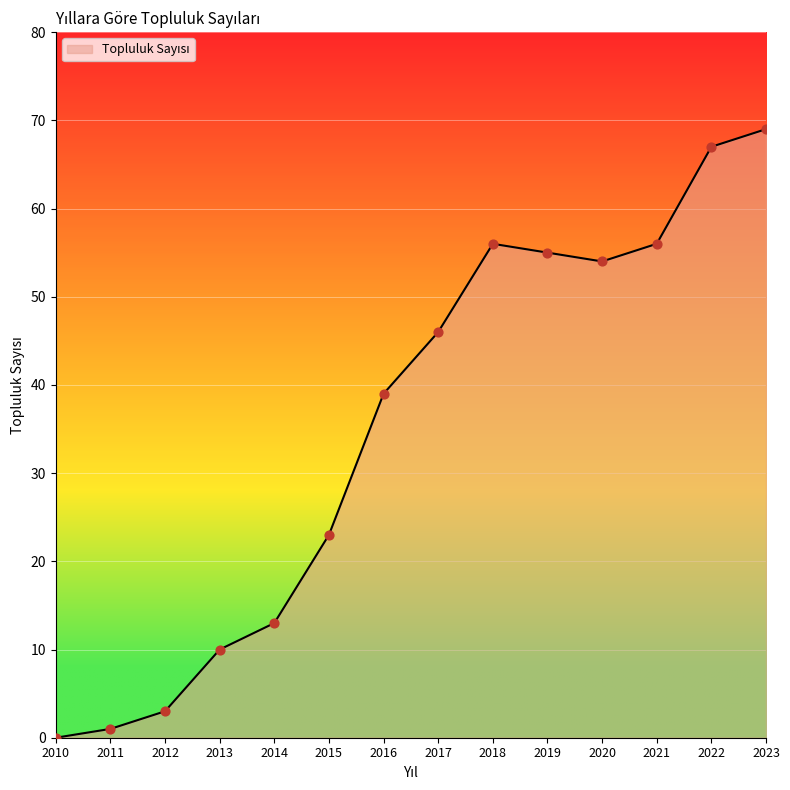

Which has a higher value, 2011 or 2023?

2023